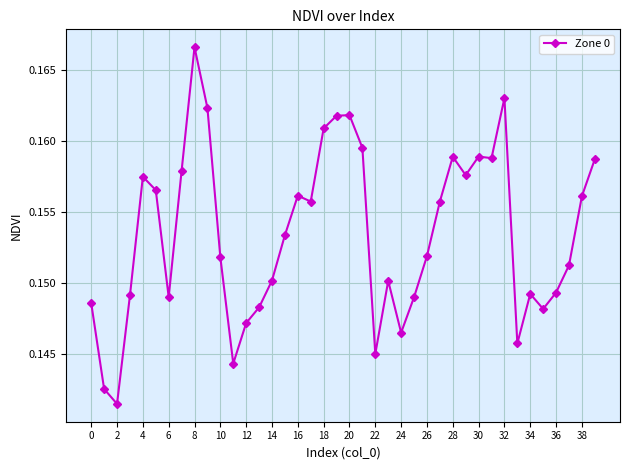

What is the sum of all values?

6.1